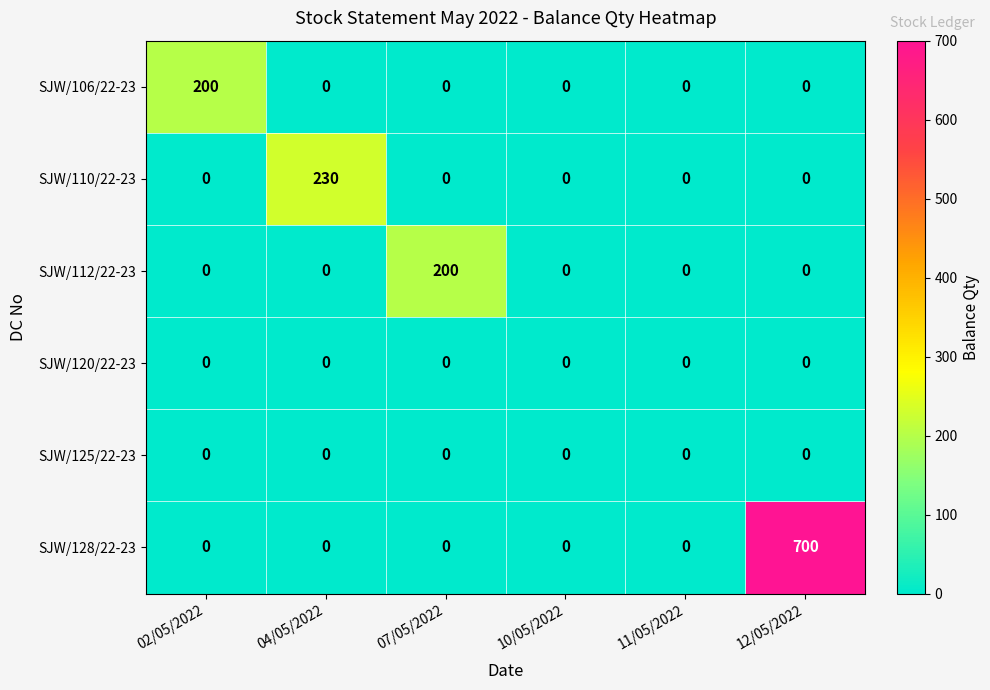

What is the spread (max minus min) of values at 02/05/2022?

200